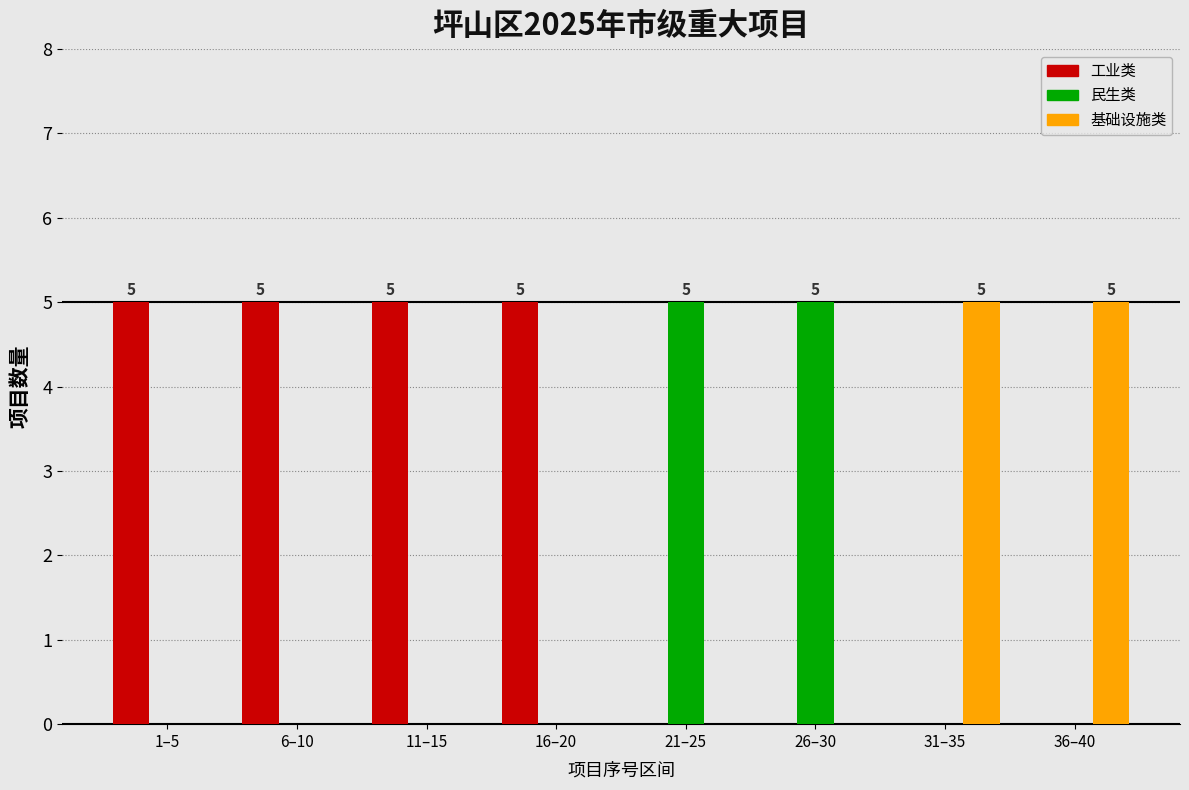

Reading left to right, what are all the values shown in this chart?

工业类: 1–5=5	6–10=5	11–15=5	16–20=5	21–25=0	26–30=0	31–35=0	36–40=0
民生类: 1–5=0	6–10=0	11–15=0	16–20=0	21–25=5	26–30=5	31–35=0	36–40=0
基础设施类: 1–5=0	6–10=0	11–15=0	16–20=0	21–25=0	26–30=0	31–35=5	36–40=5